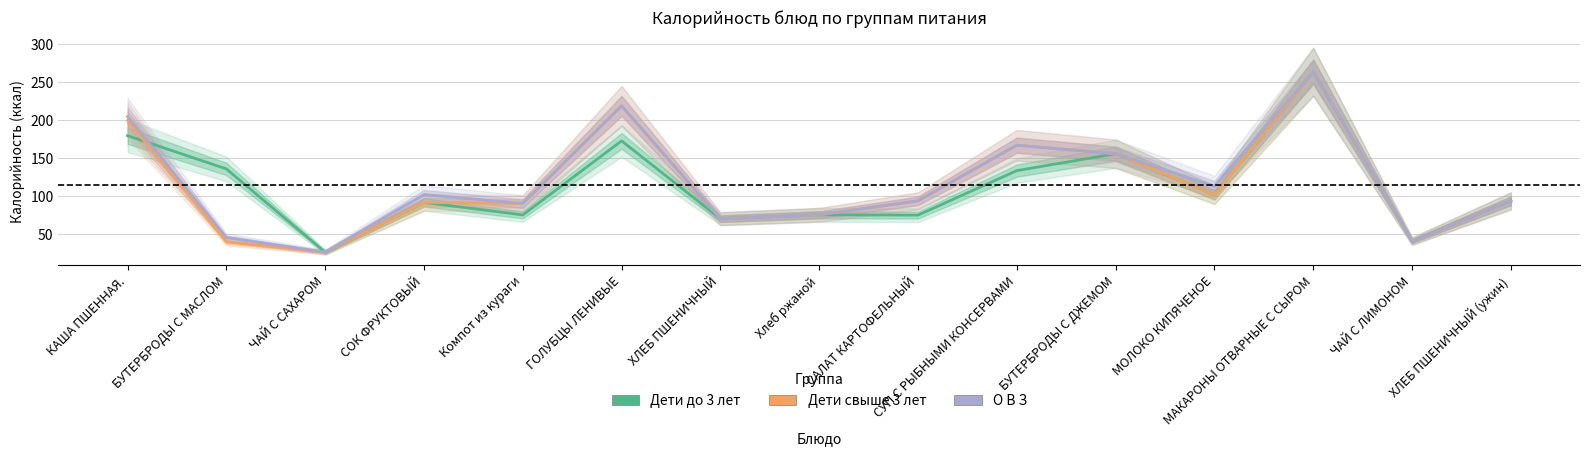

How many series are shown in this chart?

3